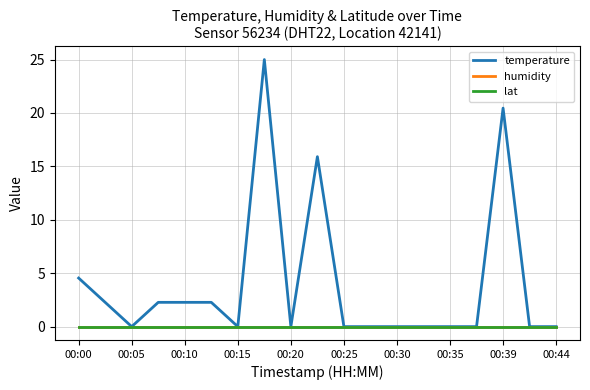

Is this an area chart (filled region under the line)?

No